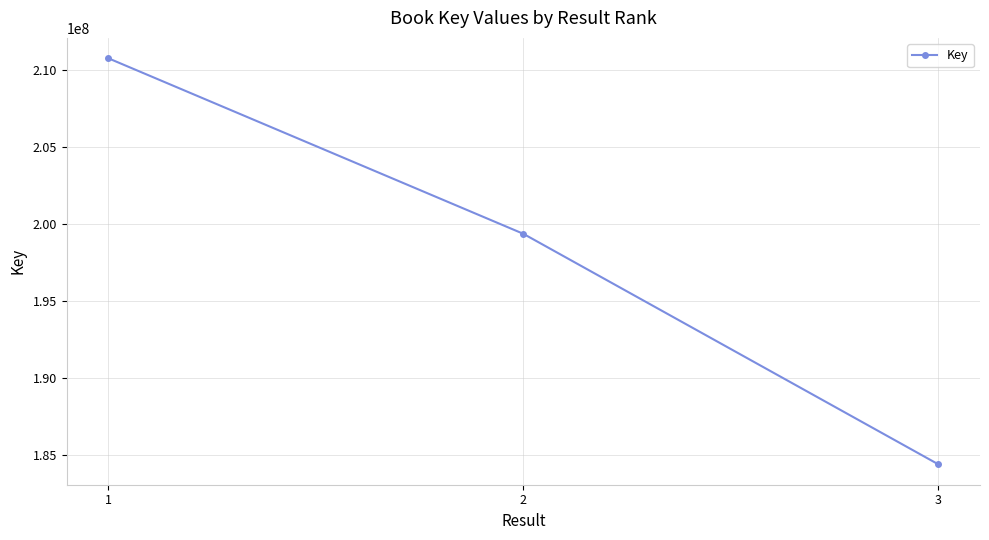

Reading left to right, transcribe all the data shown in this chart.

210745622	199365587	184419713